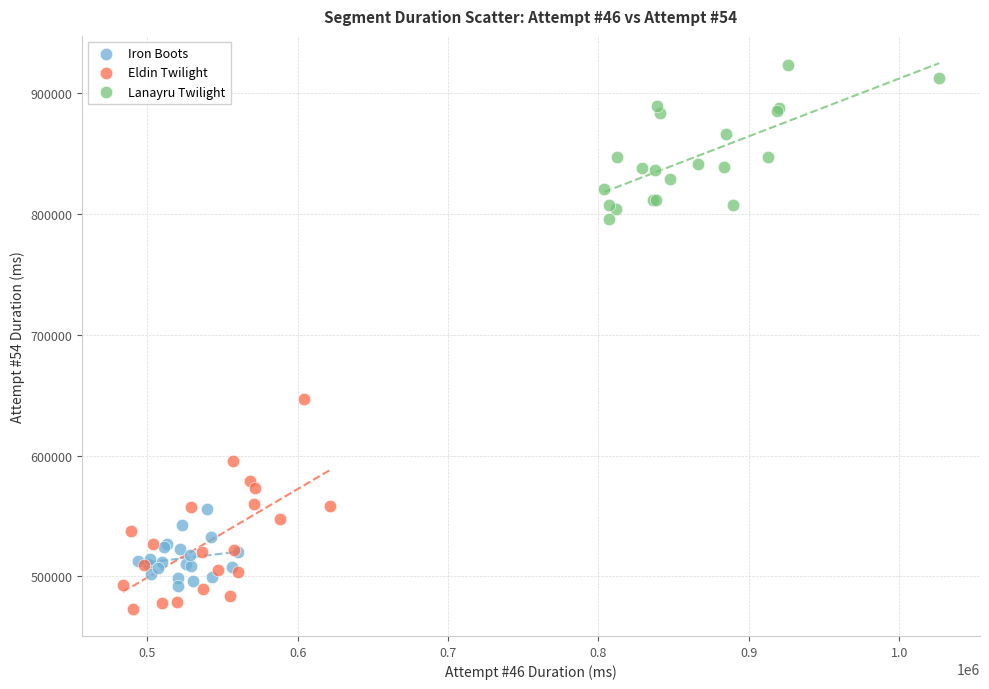

Which series has the widest spread of Y values?

Eldin Twilight